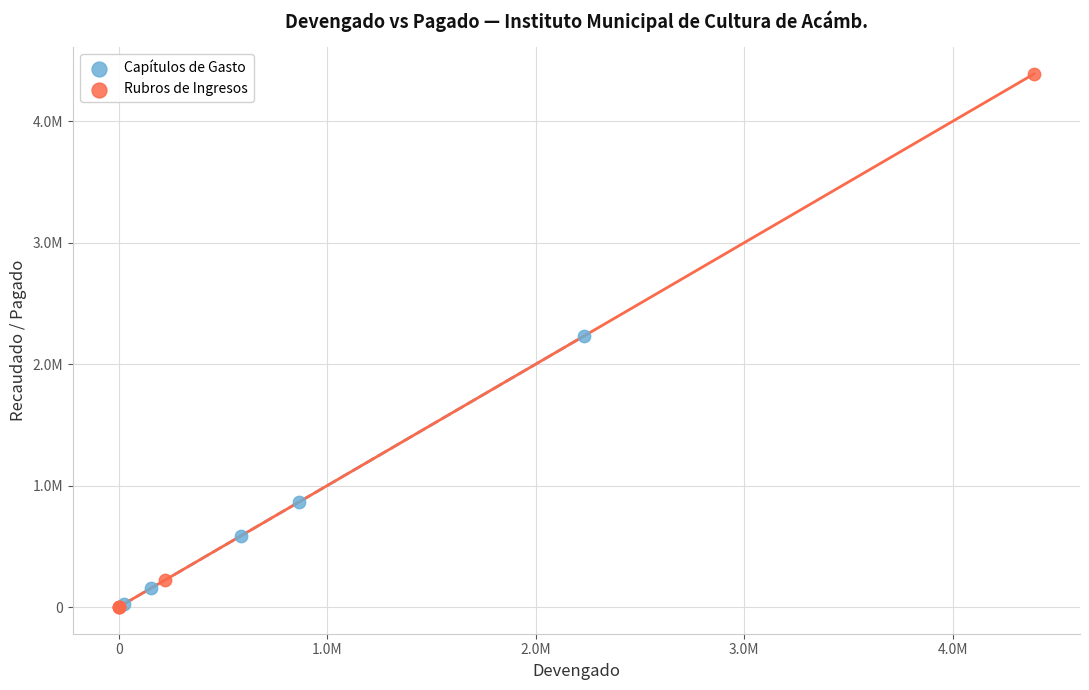

Which series has the largest Y range (max minus min)?

Rubros de Ingresos